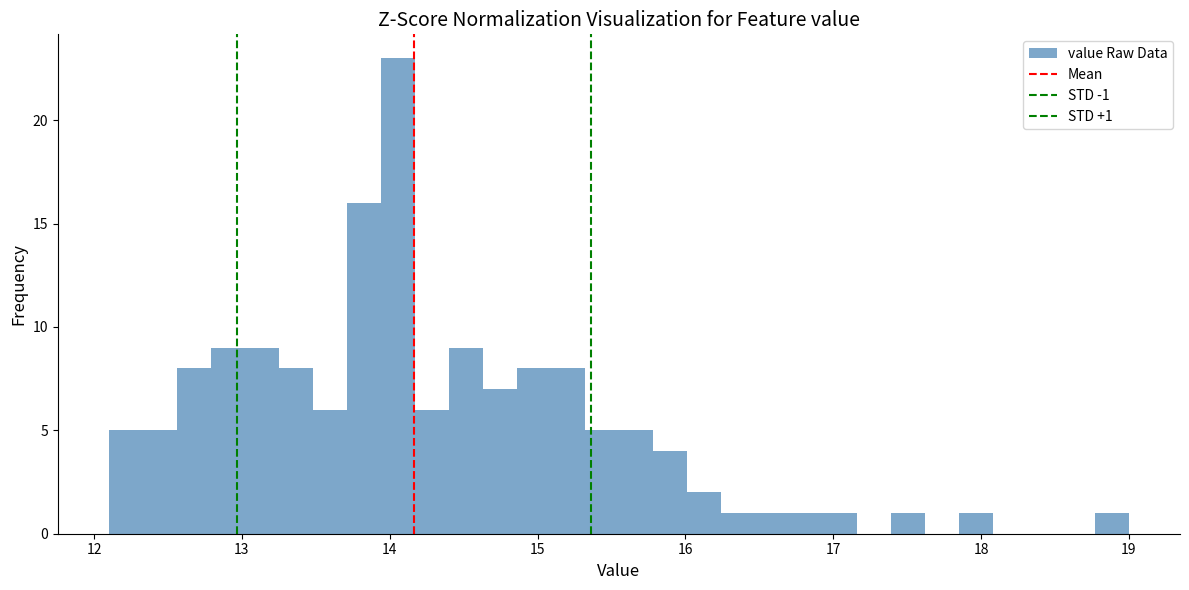

Around what value on the x-axis is the tallest bar? Give the approximate position of its centre, as read against the axis.

14.1